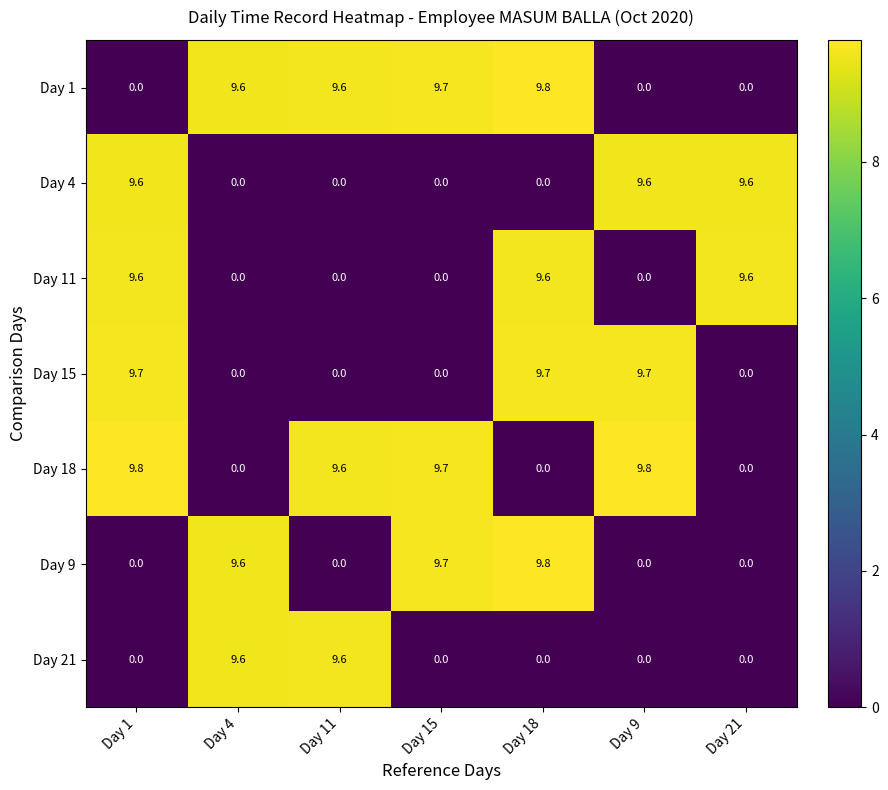

What is the sum of the Day 9 values at Day 1 and Day 18?

9.8